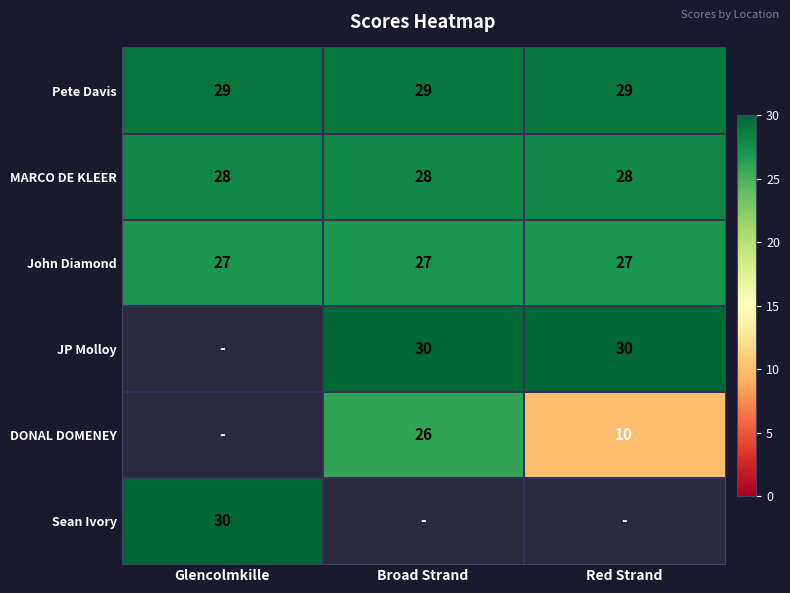

Which has a higher value, Red Strand or Glencolmkille?

Red Strand